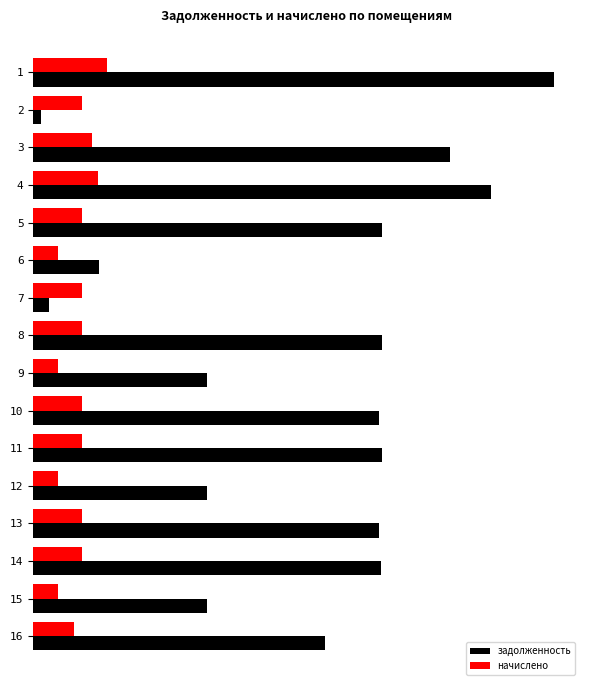

What is the difference between the highest and lowest values at 12?

13321.7